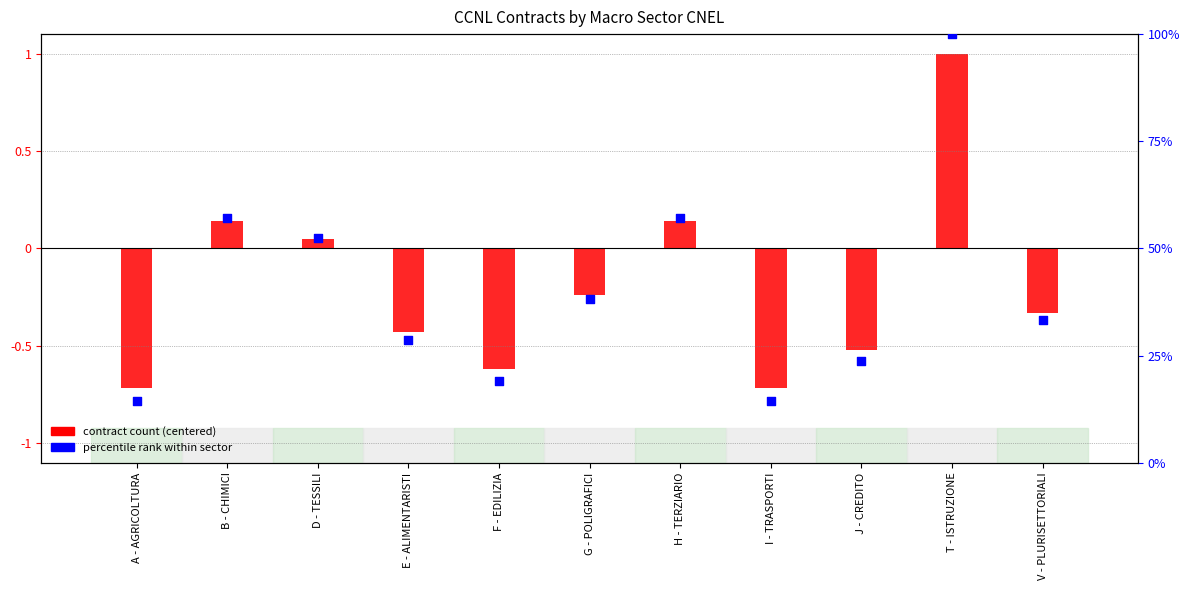

What are all the series names shown in the legend?

contract count (centered), percentile rank within sector